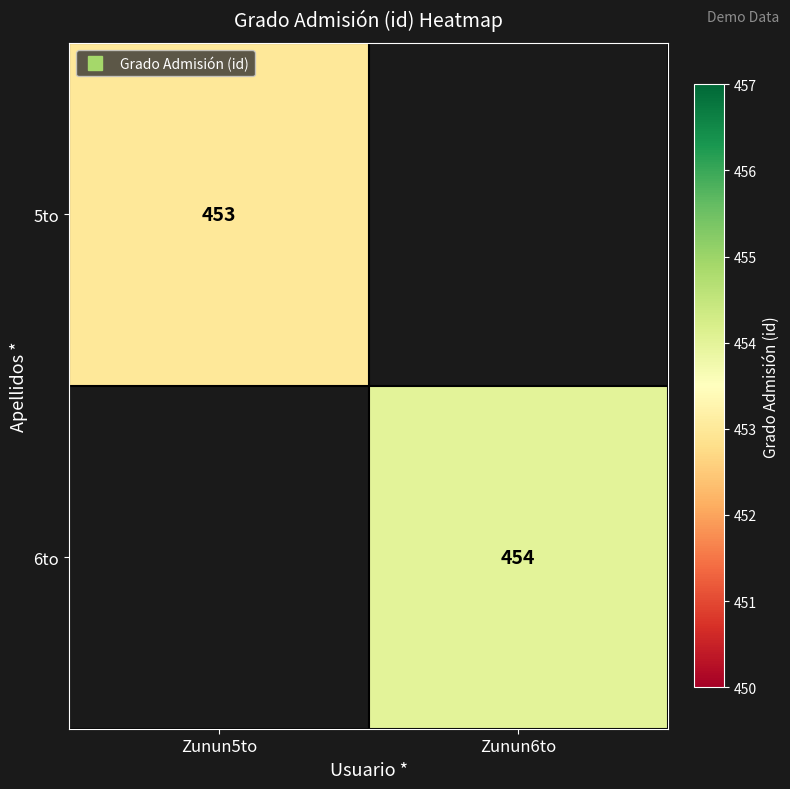

What is the lowest value of the 5to series?

453.0